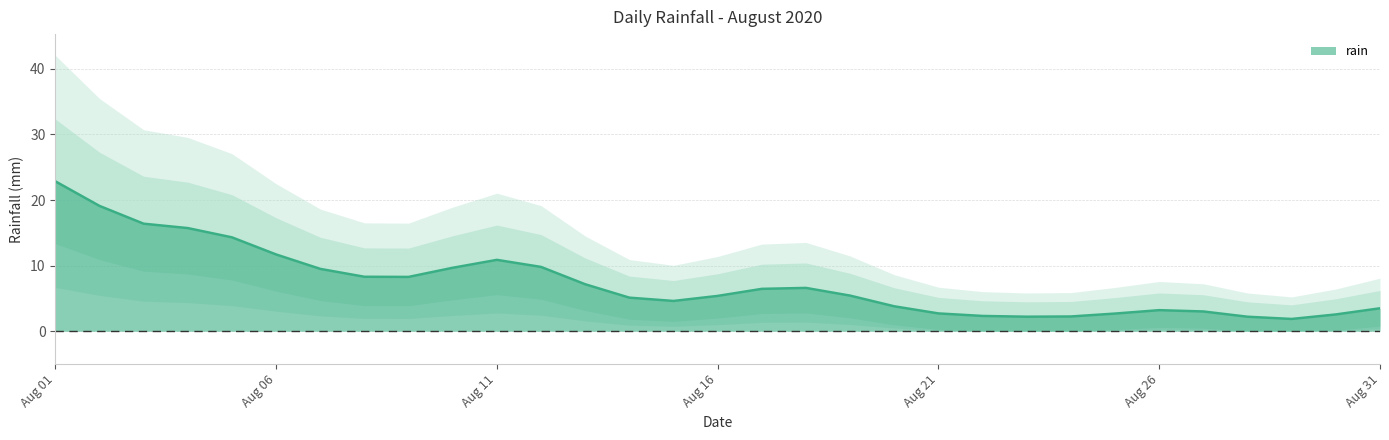

True or false: the data shows 10.3 at 2020-08-11.

False